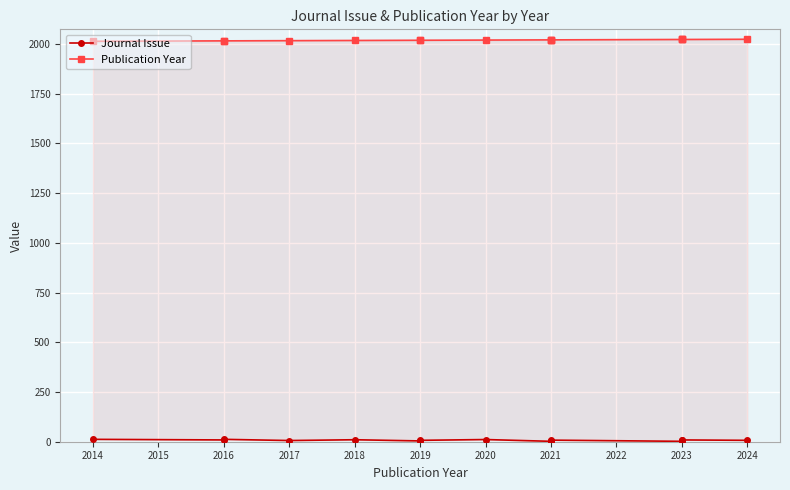

Reading left to right, list all the values displayed in this chart.

Journal Issue: 12	9	12	6	10	4	7	11	2	4	8	2	7	9	7
Publication Year: 2014	2016	2016	2017	2018	2019	2019	2020	2021	2021	2021	2023	2023	2023	2024